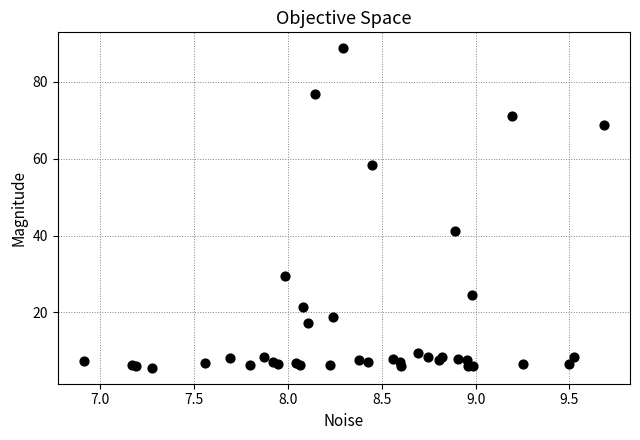

What Y value in the scatter plot is closest to 47?

41.3